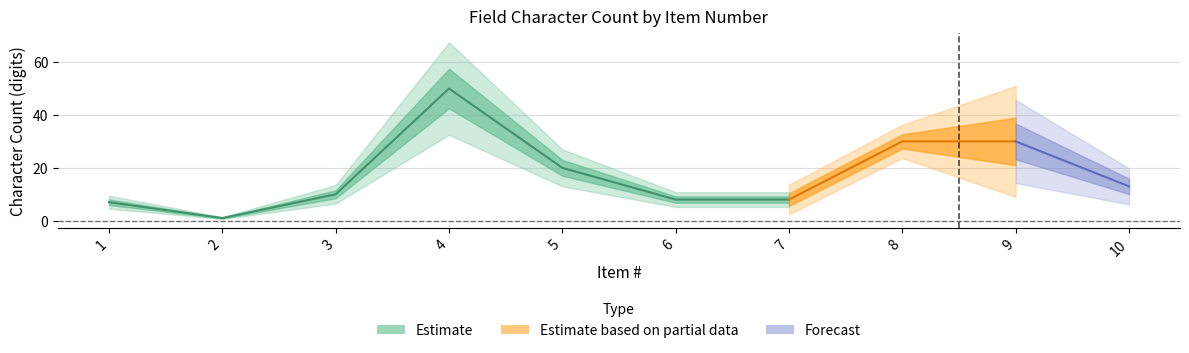

At how many categories does at least one series exceed 28?

3